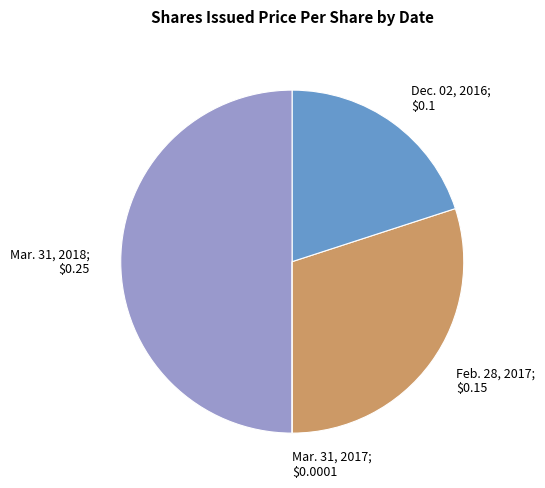

Is it true that Dec. 02, 2016; $0.1 is 20% of the pie?

True